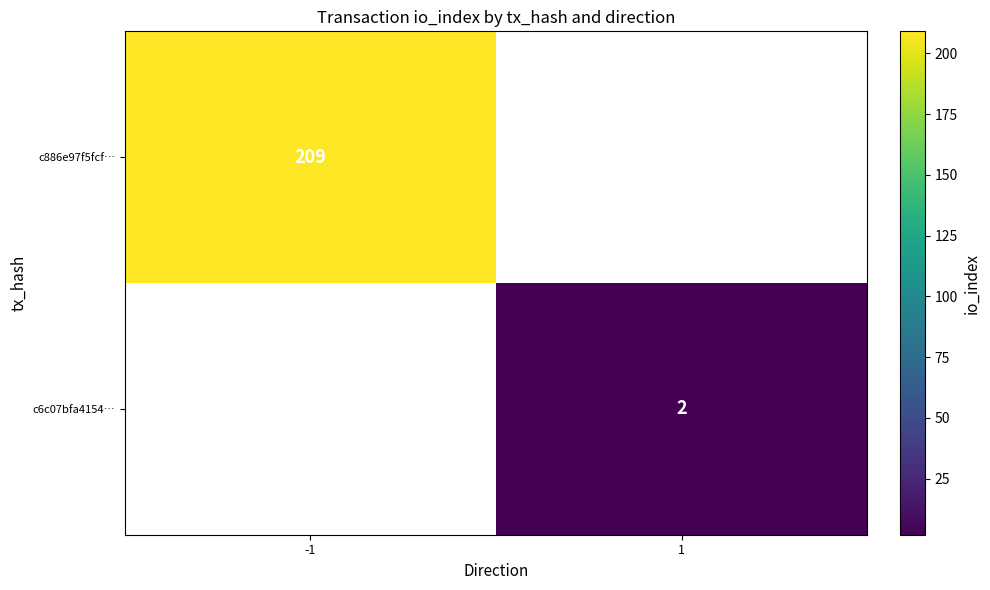

At which category does the chart reach its minimum across all series?

1